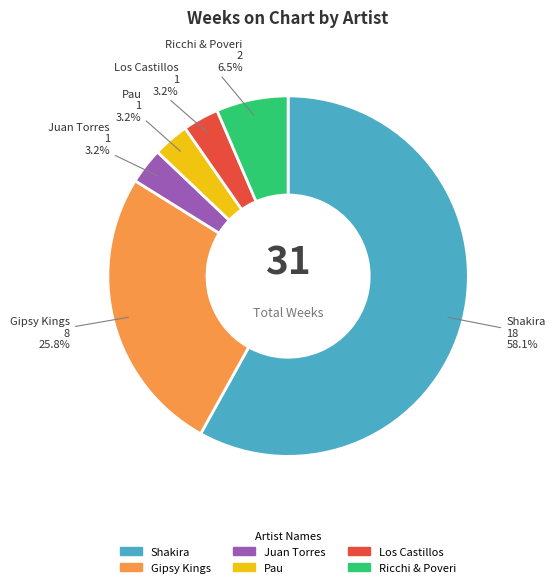

Does any single category account for the majority?

Yes